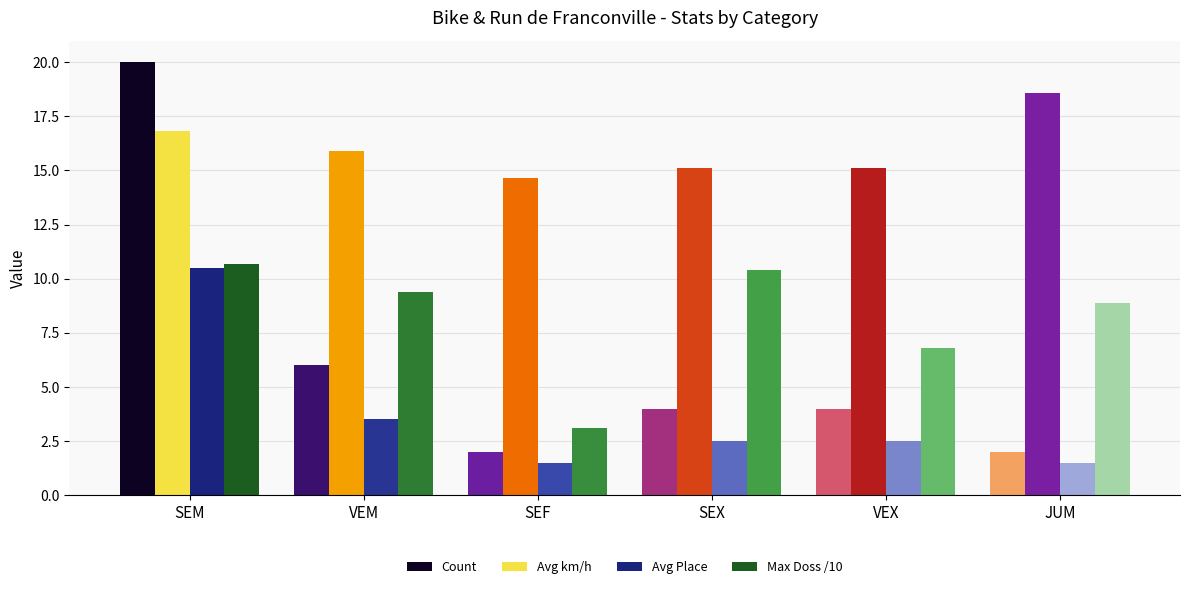

Reading left to right, transcribe all the data shown in this chart.

Count: 20.0	6.0	2.0	4.0	4.0	2.0
Avg km/h: 16.8	15.9	14.7	15.1	15.1	18.6
Avg Place: 10.5	3.5	1.5	2.5	2.5	1.5
Max Doss /10: 10.7	9.4	3.1	10.4	6.8	8.9